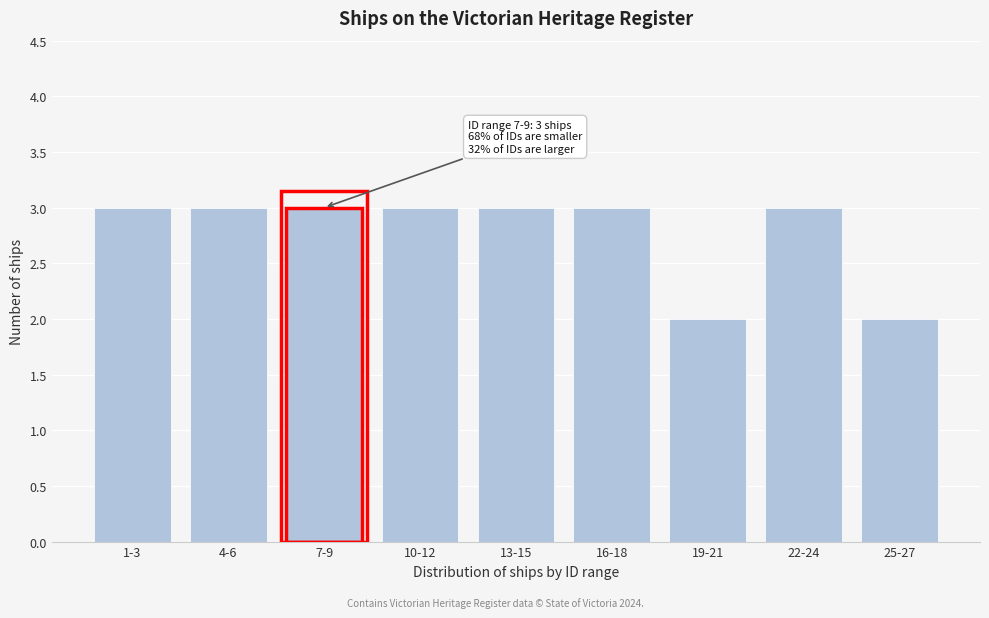

Reading left to right, extract all data points from this chart.

1-3=3	4-6=3	7-9=3	10-12=3	13-15=3	16-18=3	19-21=2	22-24=3	25-27=2